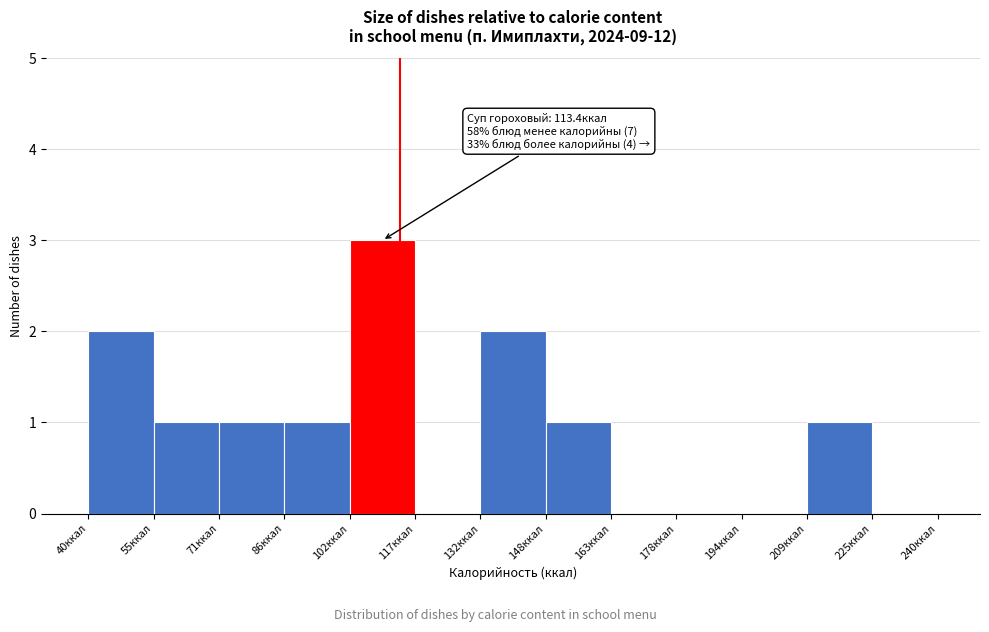

Over which range of the x-axis is the bar tallest?

102 to 116